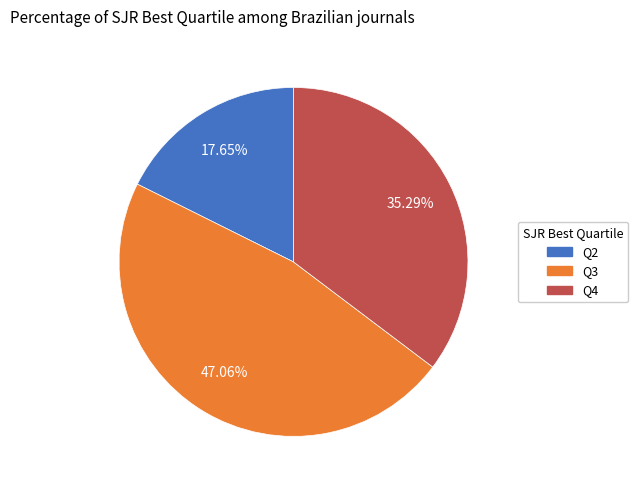

The Q3 slice represents 41% of the pie. True or false?

False